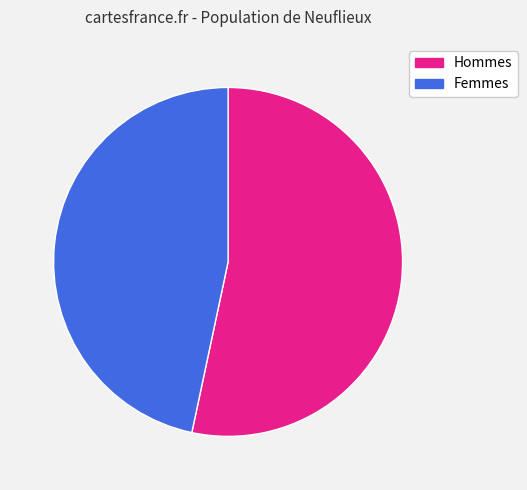

How many segments does this pie chart have?

2